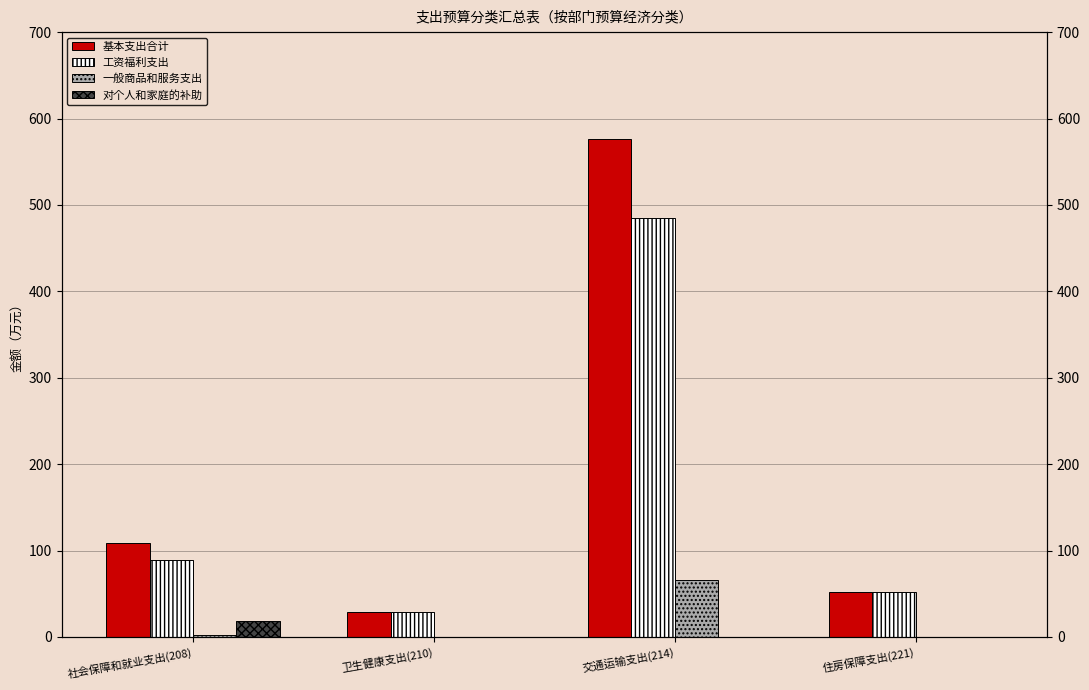

Which series has the largest range (max minus min)?

基本支出合计